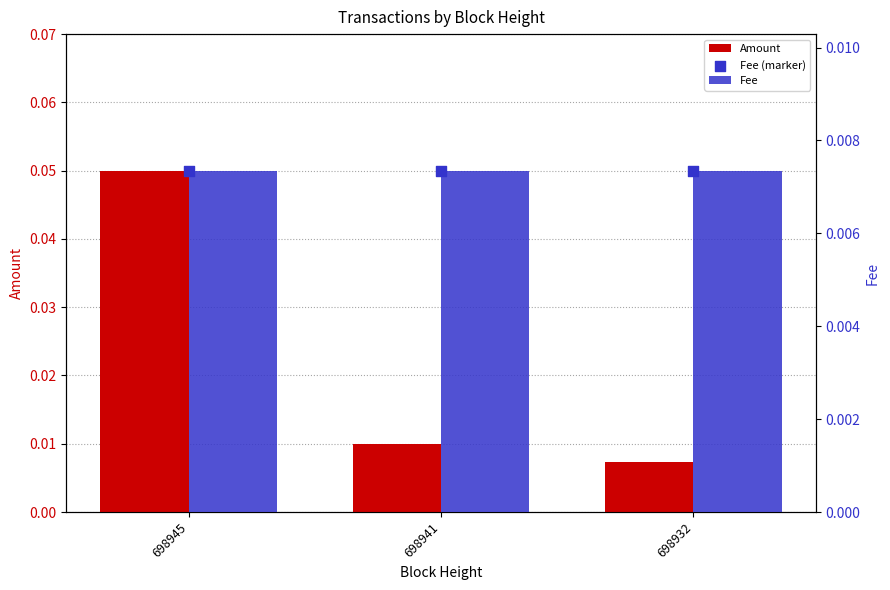

Which series reaches the minimum Y coordinate?

Amount